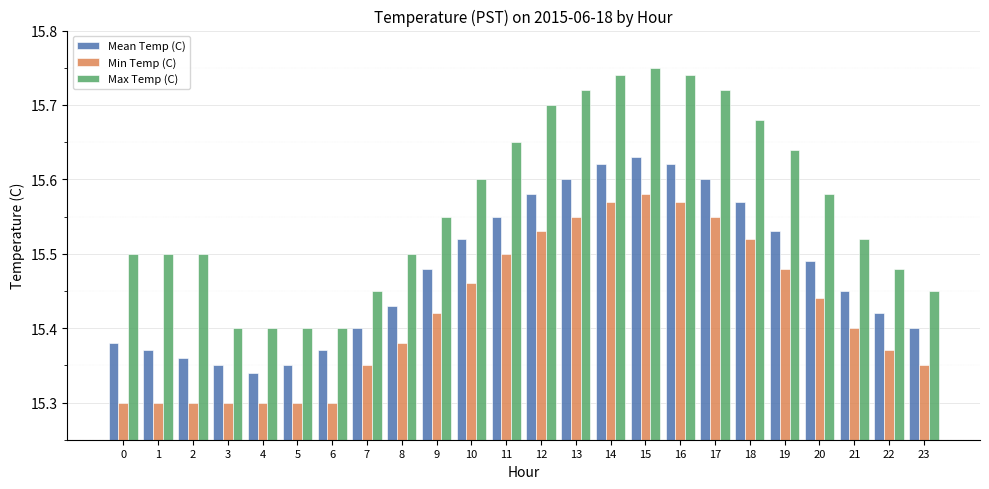

At 2, list the series in order from largest to smallest.

Max Temp (C), Mean Temp (C), Min Temp (C)